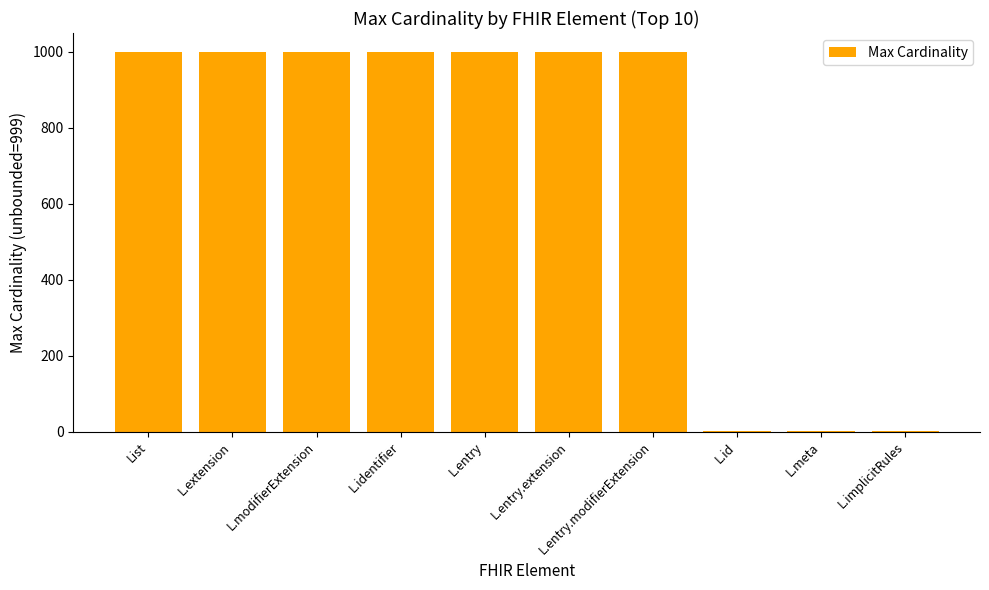

The value at L.modifierExtension is 999. True or false?

True